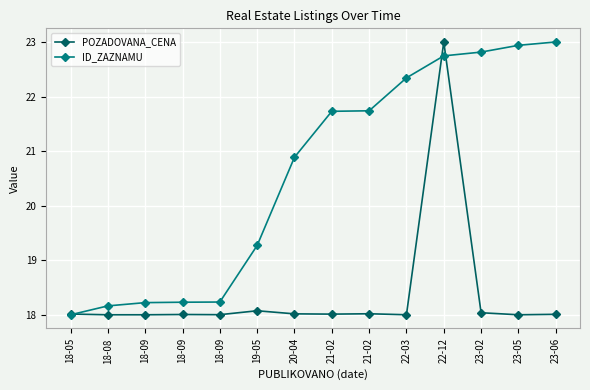

How many lines are shown in the chart?

2